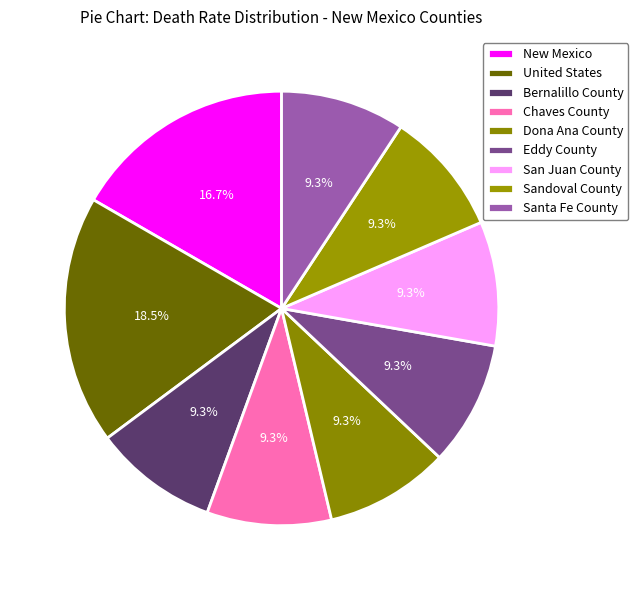

Which category has the smallest portion of the pie?

Bernalillo County